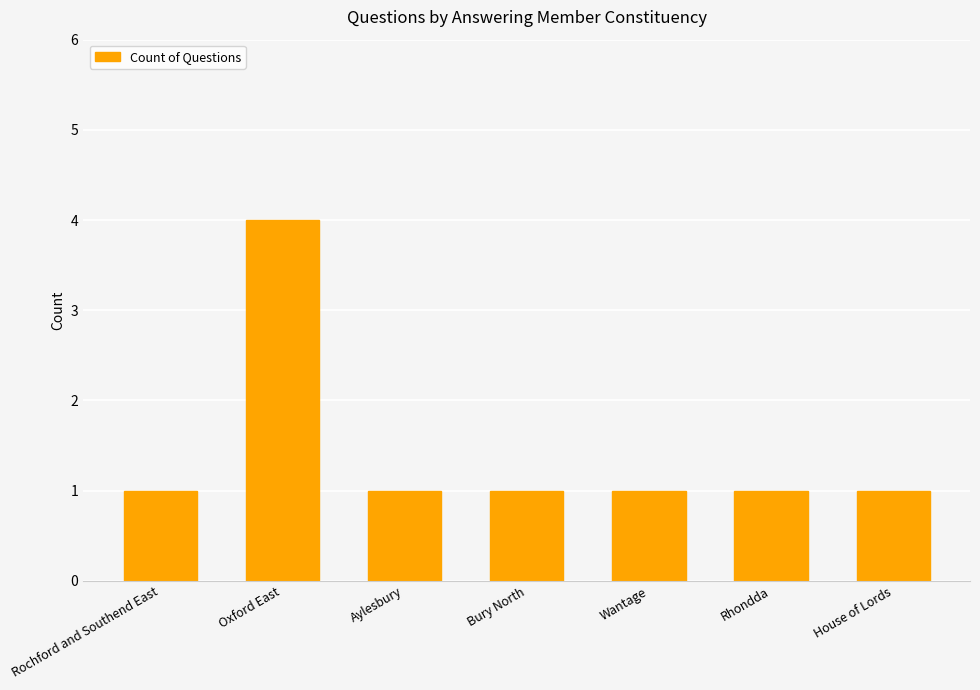

What is the difference between the maximum and second lowest values?

3